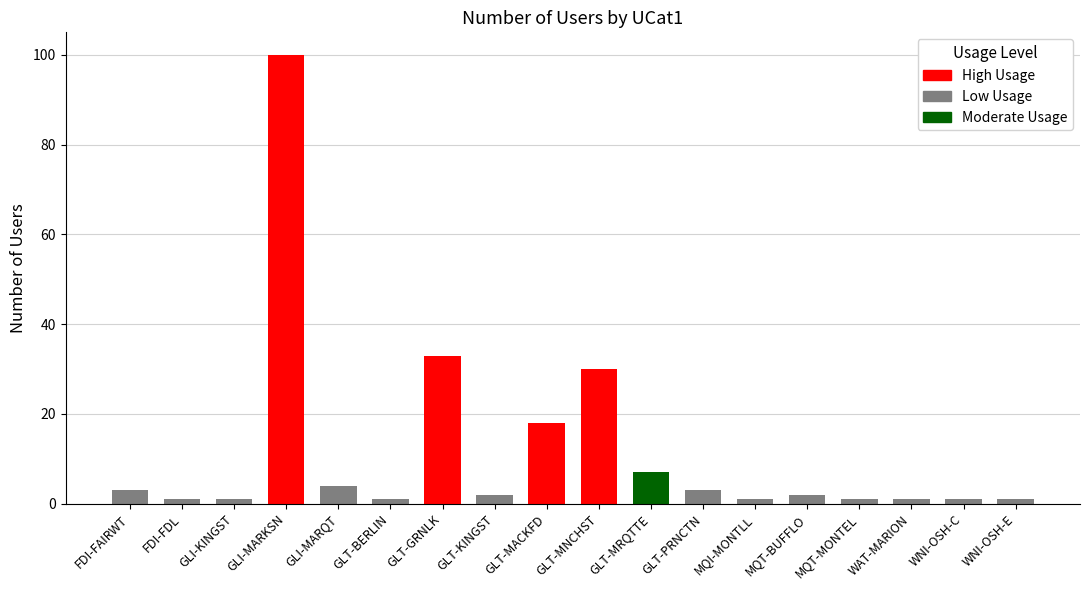

What position from the right is WNI-OSH-C?

2